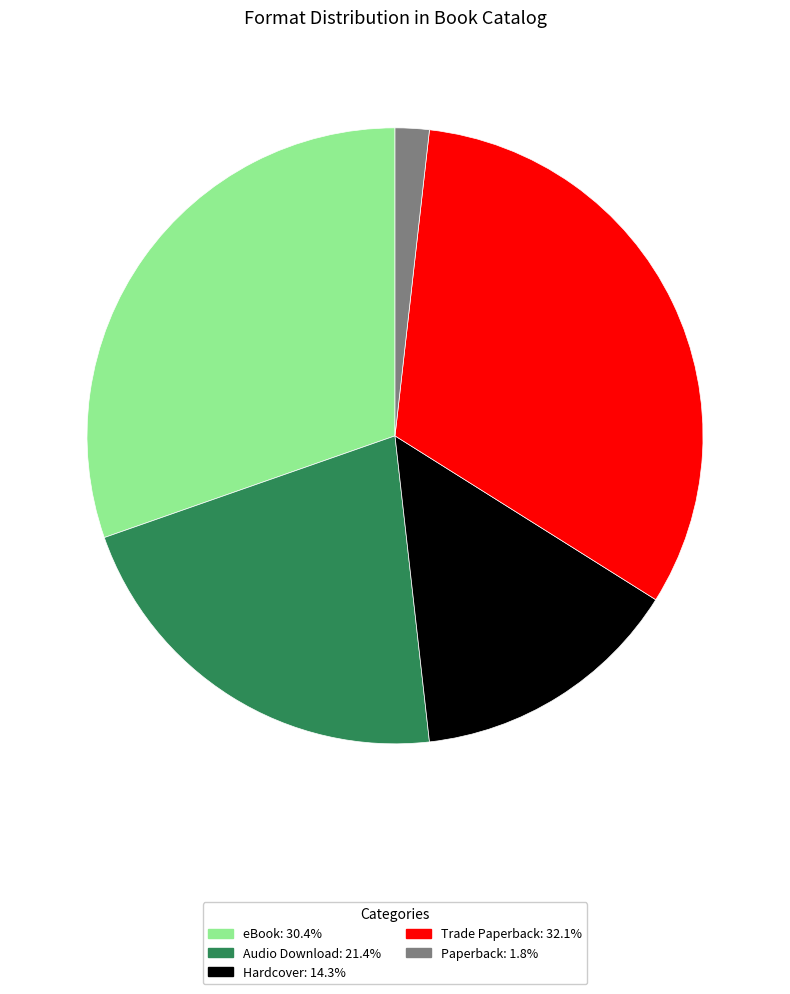

What is the largest slice in the pie chart?

Trade Paperback